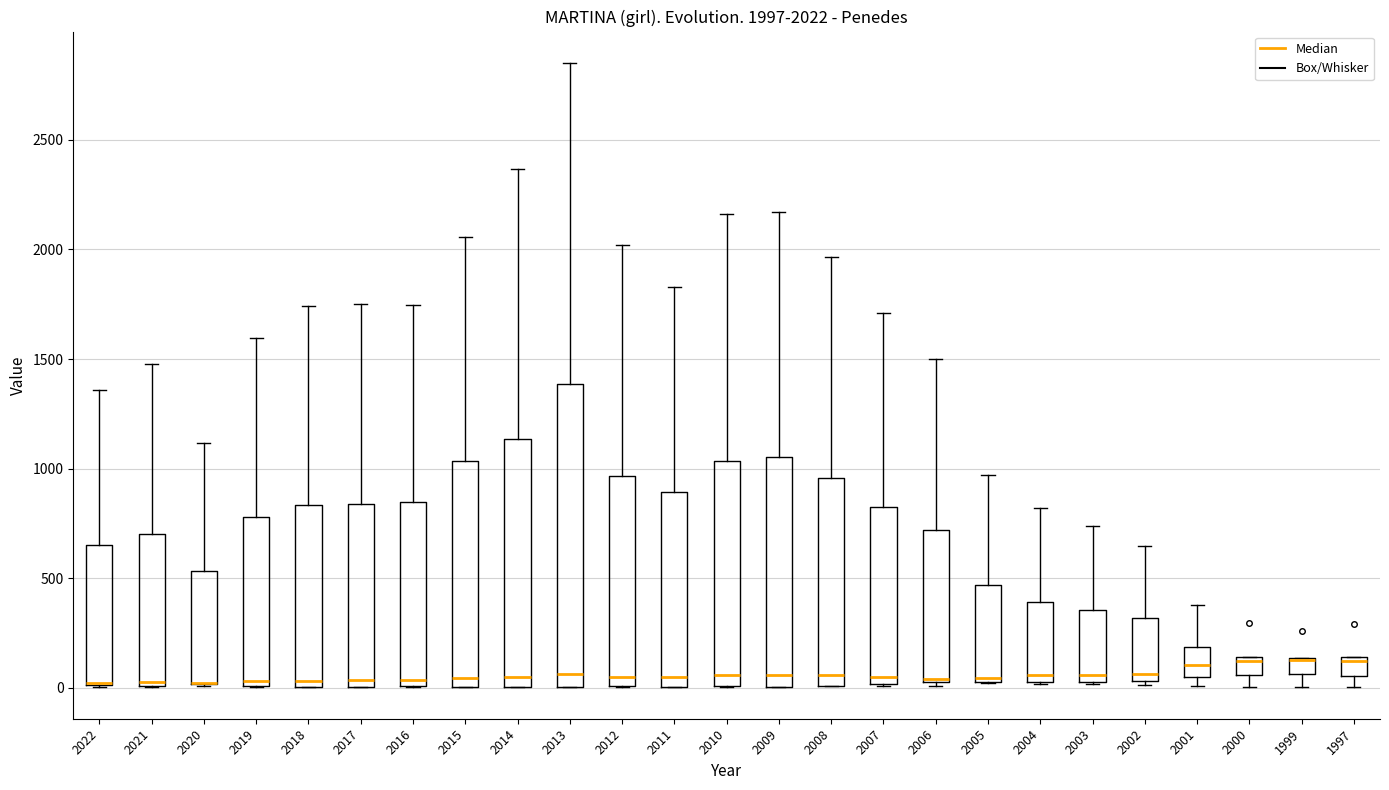

Which box is the tallest, from its lower edge to its upper edge?

2013